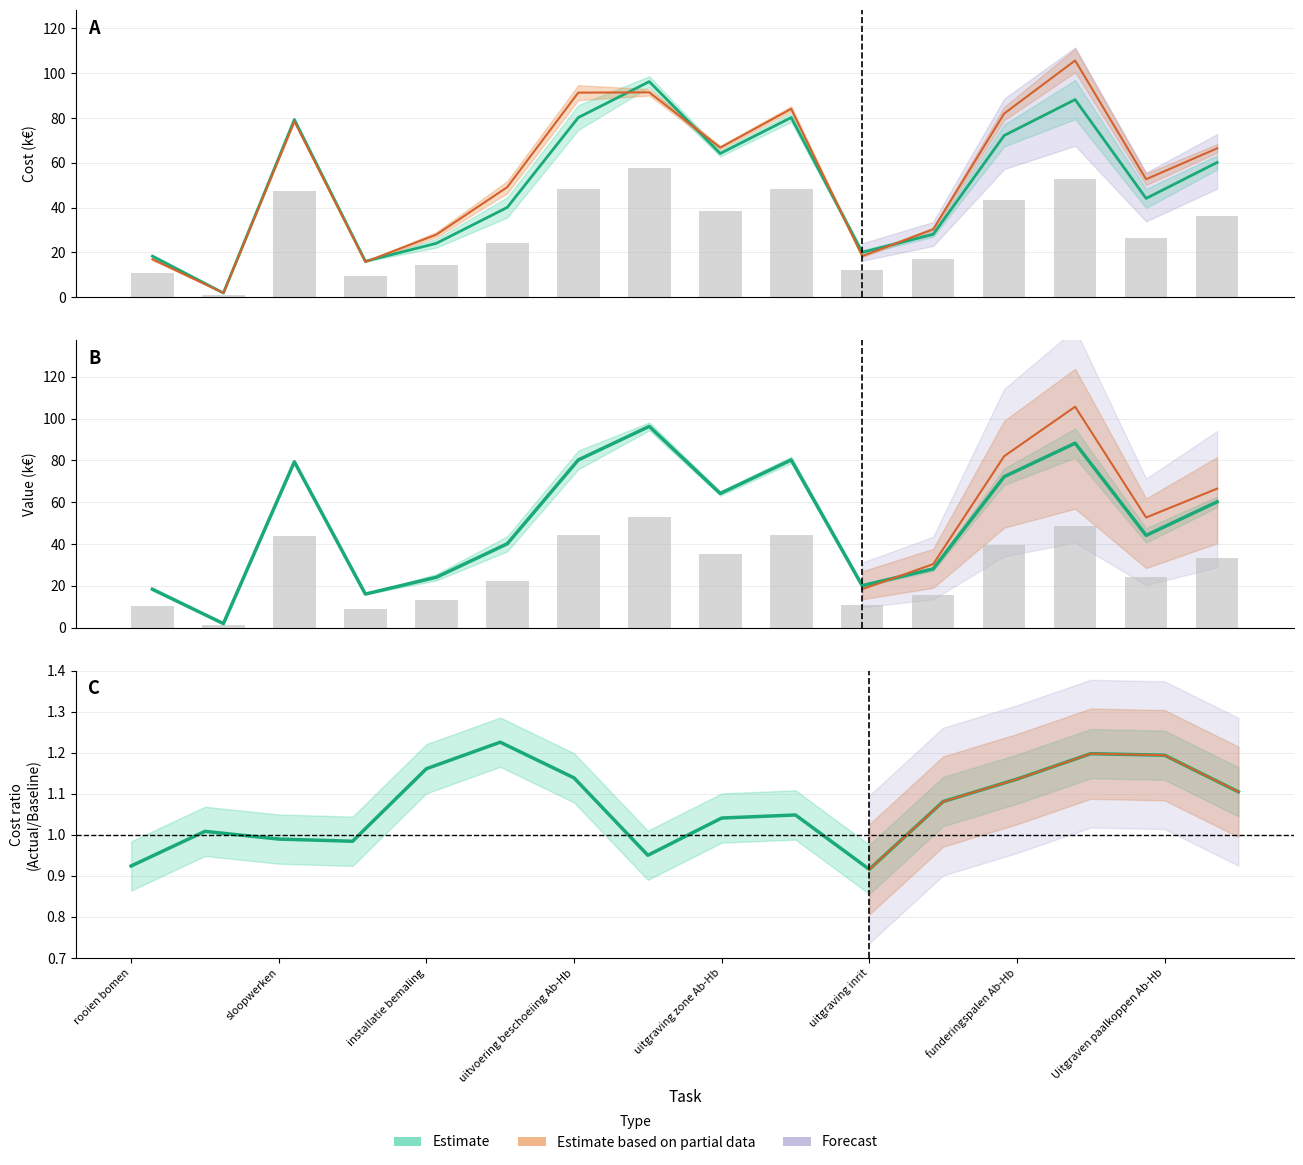

True or false: total_cost has a value of 88.3 at 13.

True